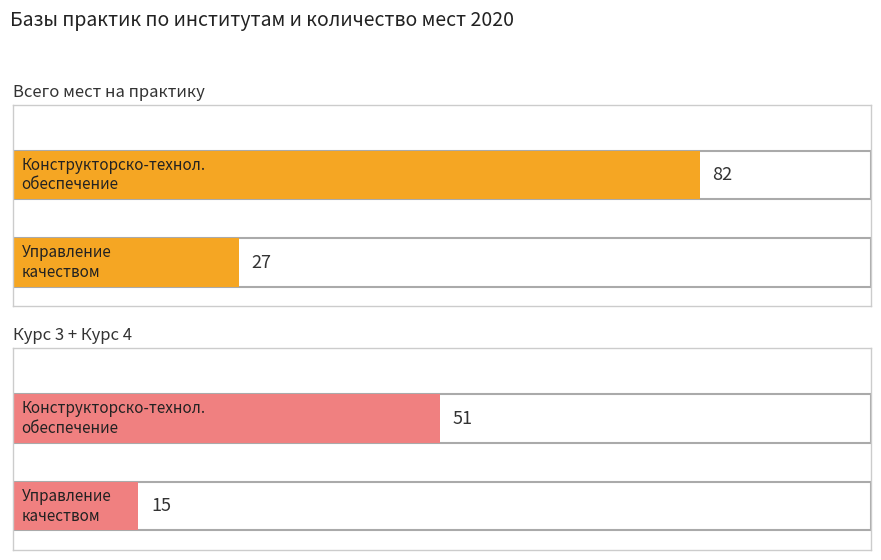

What is the label of the 1st bar from the right?

Управление качеством